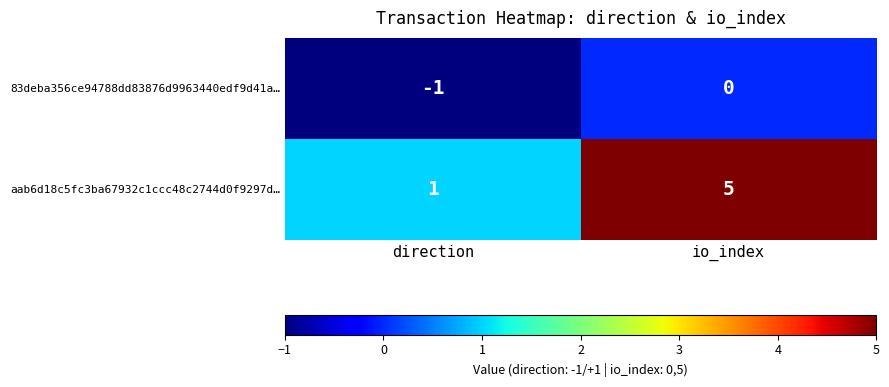

What is the maximum value shown in the chart?

5